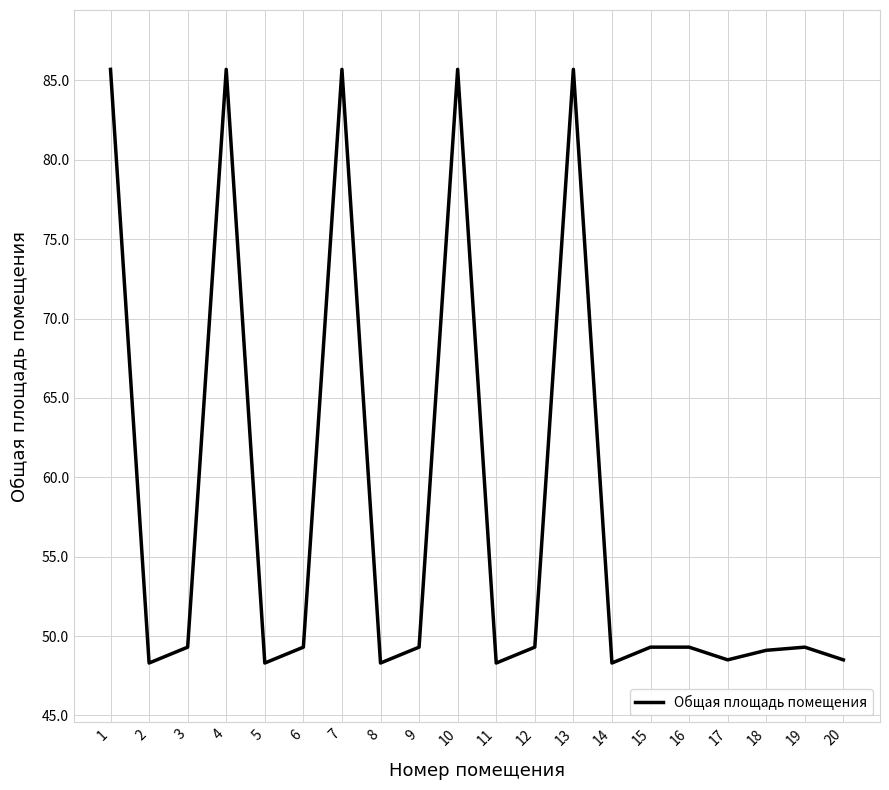

What is the greatest value displayed?

85.7